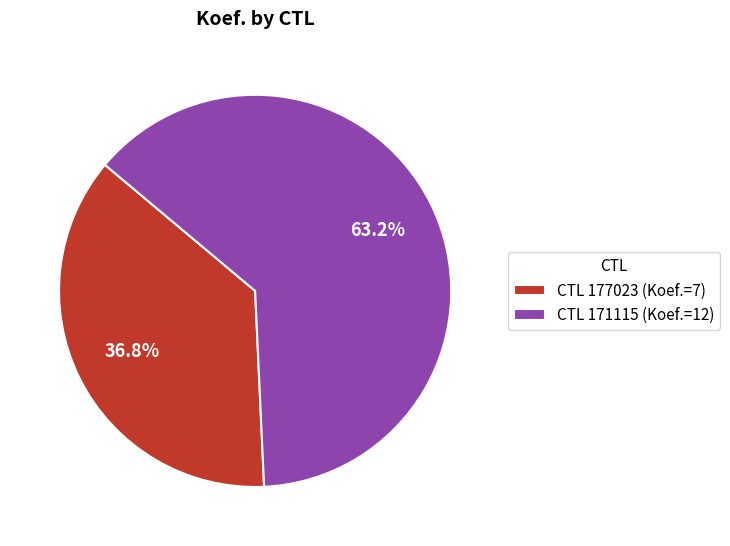

Does any single category account for the majority?

Yes